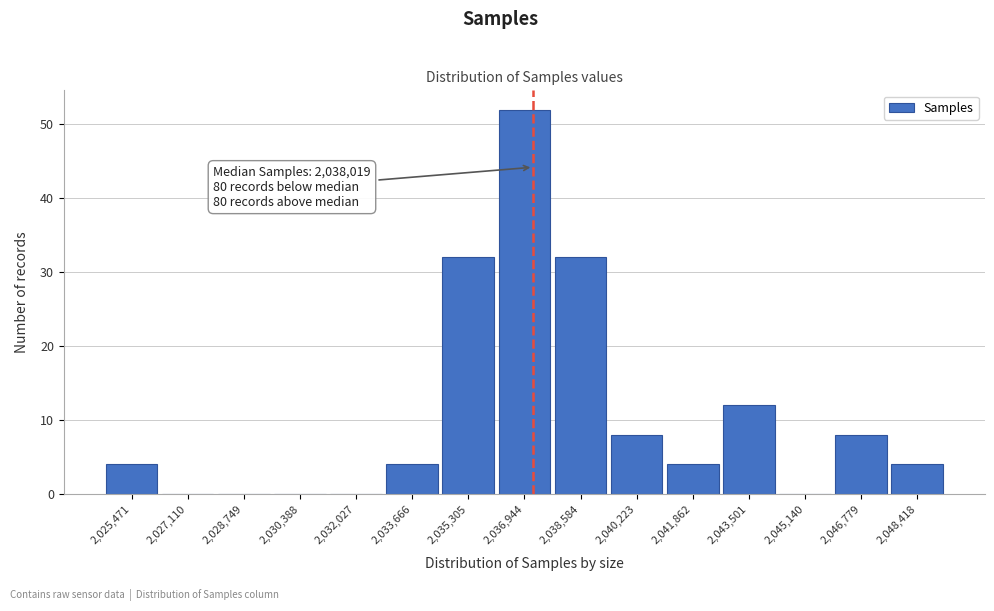

Reading left to right, extract all data points from this chart.

2,025,471=4	2,027,110=0	2,028,749=0	2,030,388=0	2,032,027=0	2,033,666=4	2,035,305=32	2,036,944=52	2,038,584=32	2,040,223=8	2,041,862=4	2,043,501=12	2,045,140=0	2,046,779=8	2,048,418=4